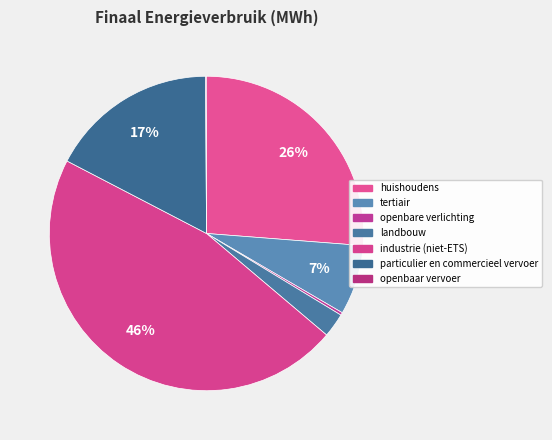

To the nearest percent, what is the combined percentage of particulier en commercieel vervoer and industrie (niet-ETS)?

64%